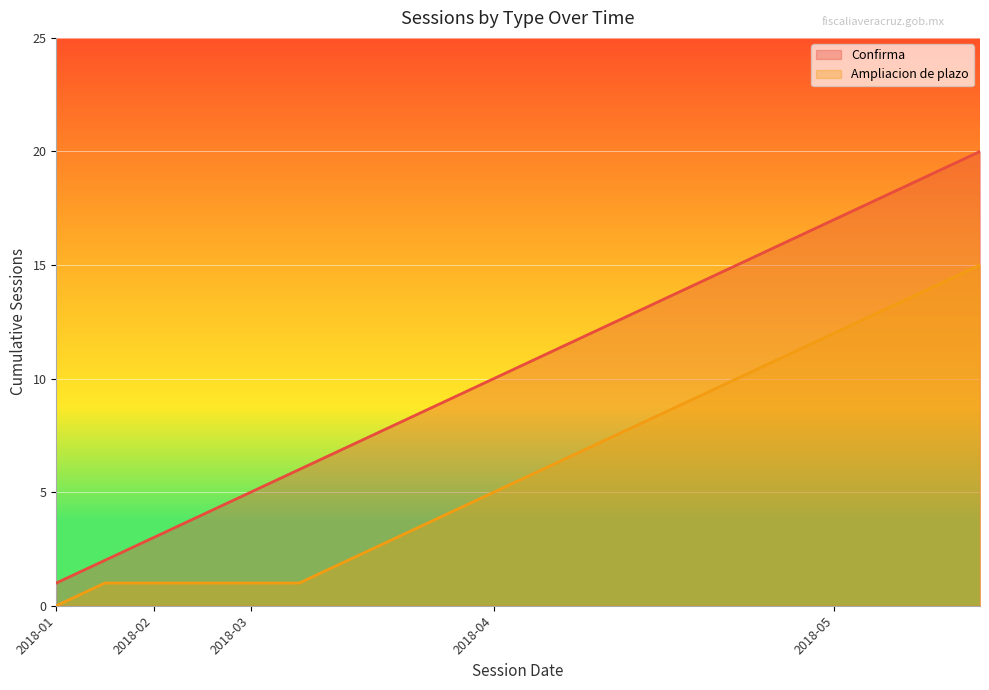

How many data points in Ampliacion de plazo are less than 6?

10